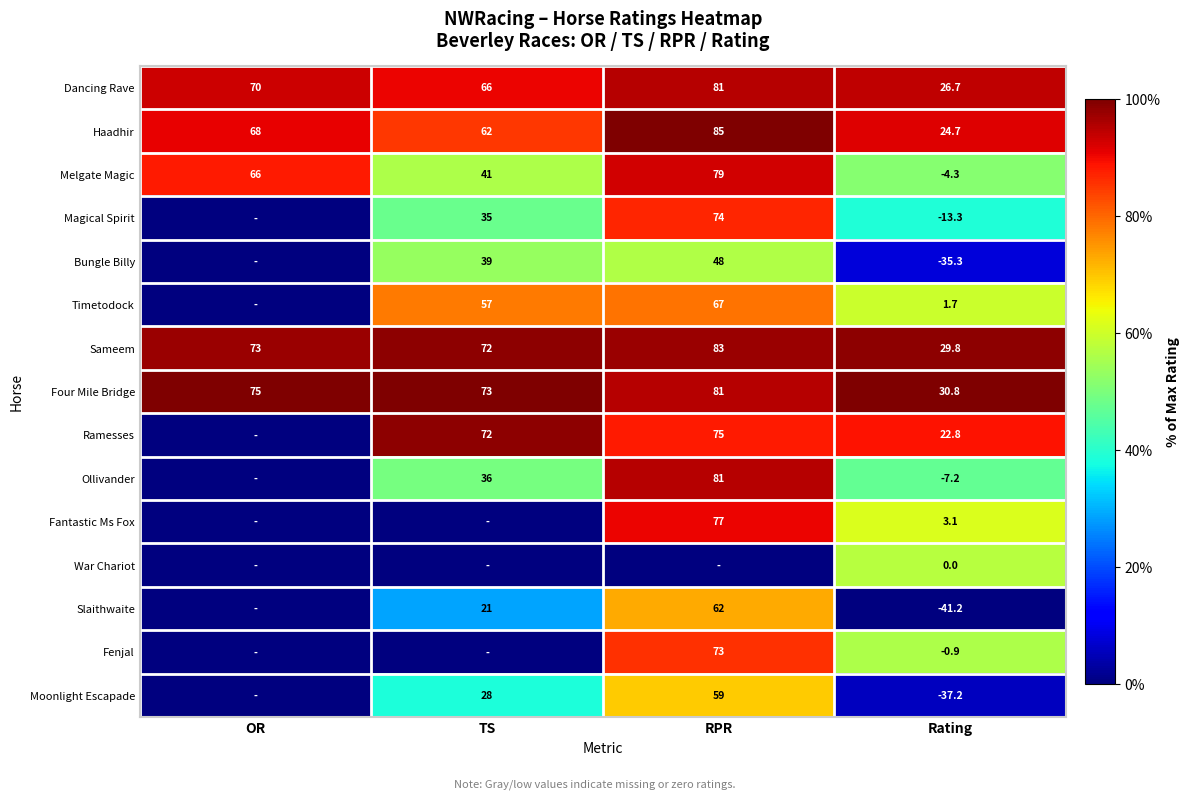

What is the lowest value of the Haadhir series?

24.7